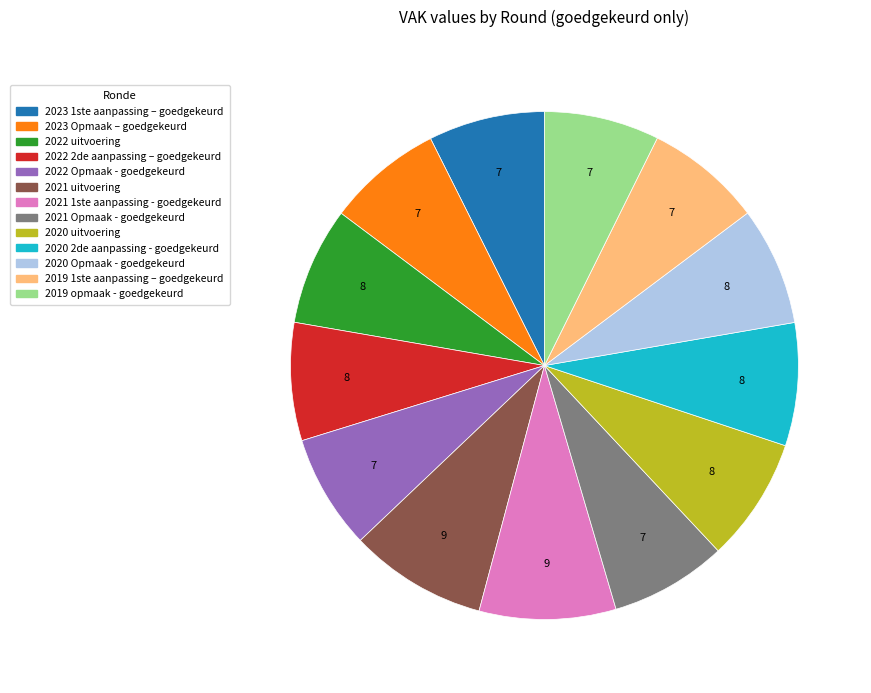

Is the sum of 2019 opmaak - goedgekeurd and 2022 Opmaak - goedgekeurd greater than half?

No